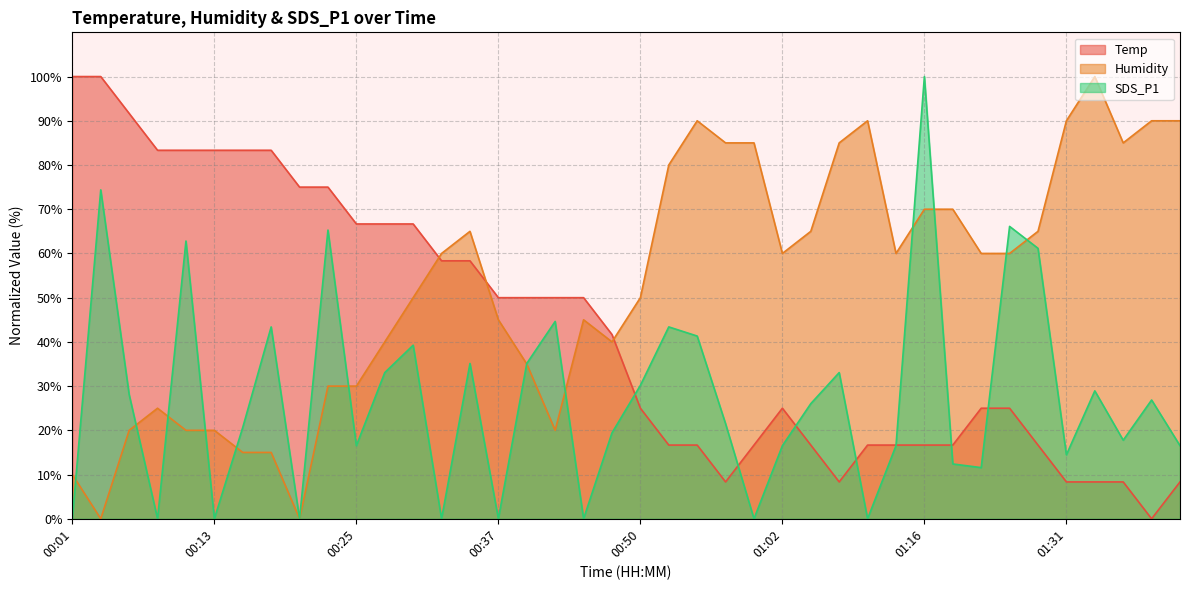

Where do SDS_P1 and Temp first cross each other?

00:47 and 00:50